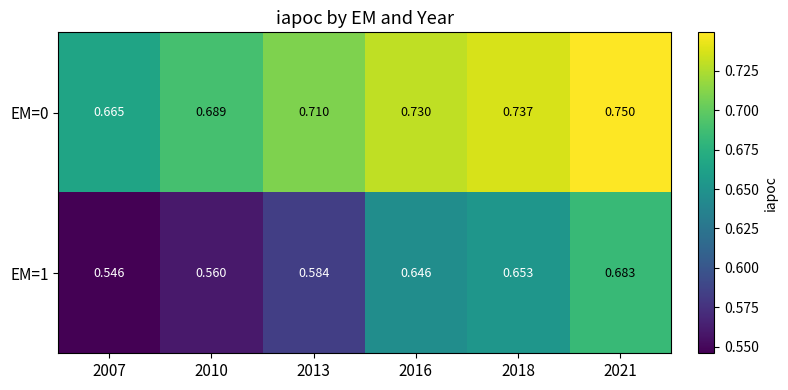

Is the value of EM=1 at 2016 greater than the value of EM=0 at 2016?

No